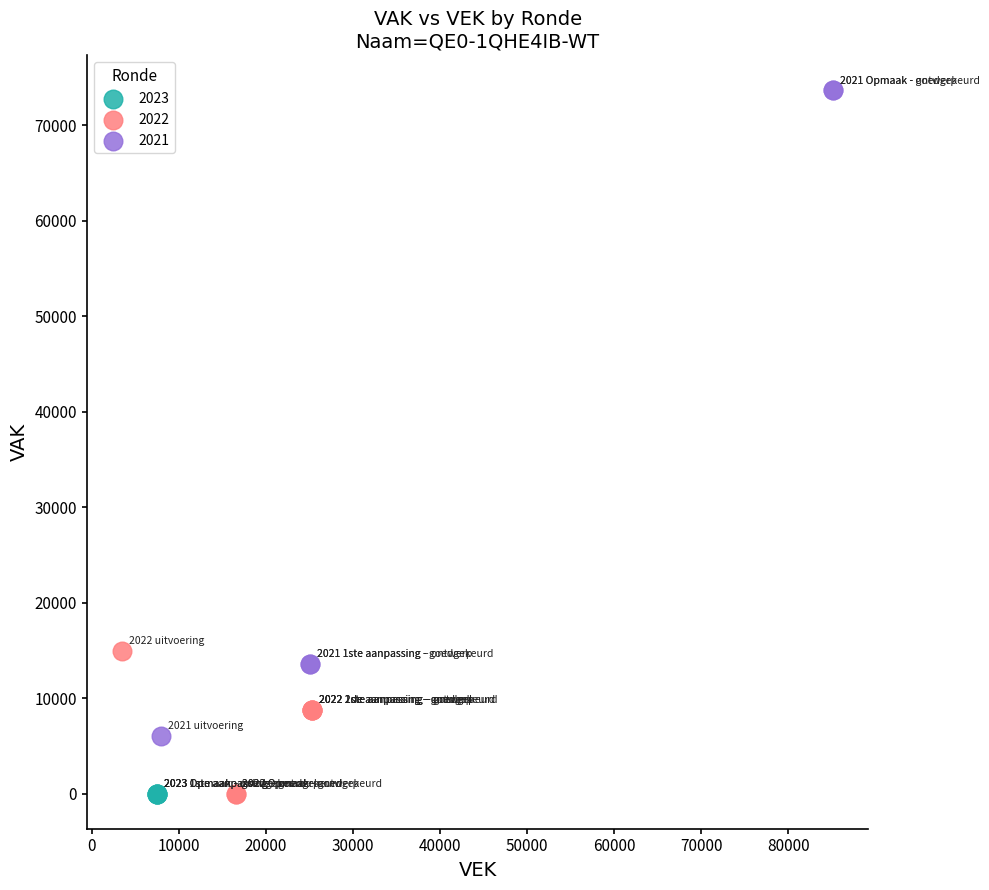

What are all the series names shown in the legend?

2023, 2022, 2021